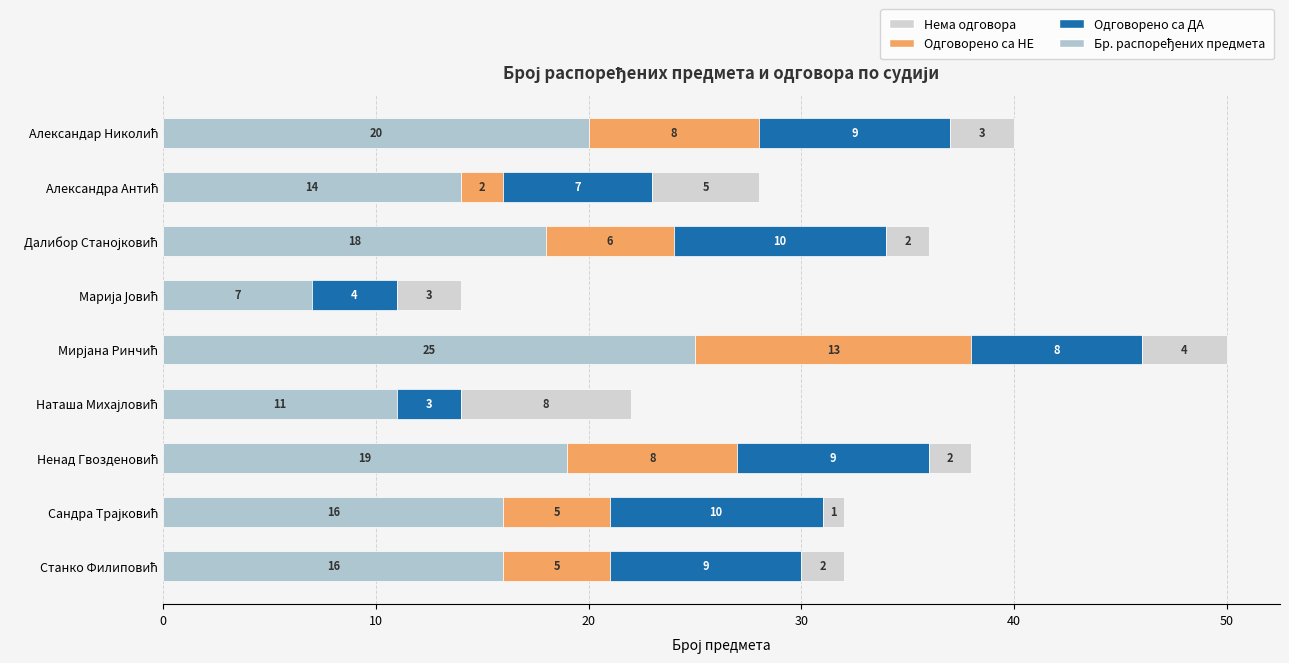

Reading left to right, list all the values displayed in this chart.

Бр. распоређених предмета: 20	14	18	7	25	11	19	16	16
Одговорено са НЕ: 8	2	6	0	13	0	8	5	5
Одговорено са ДА: 9	7	10	4	8	3	9	10	9
Нема одговора: 3	5	2	3	4	8	2	1	2